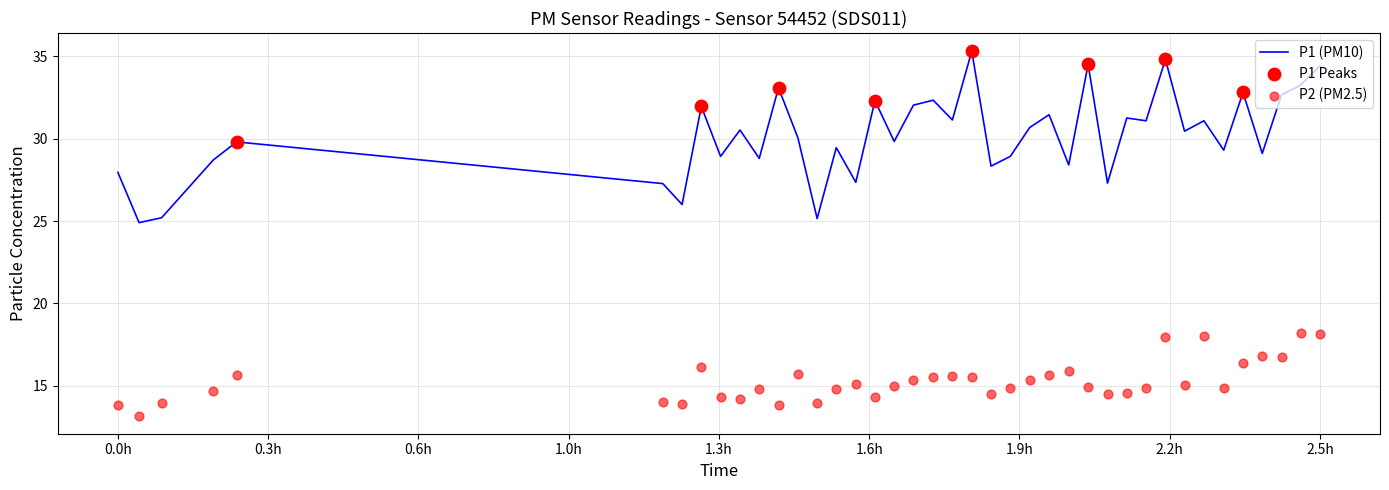

What is the total value across all series at 2024-03-08T01:39:41?

44.8